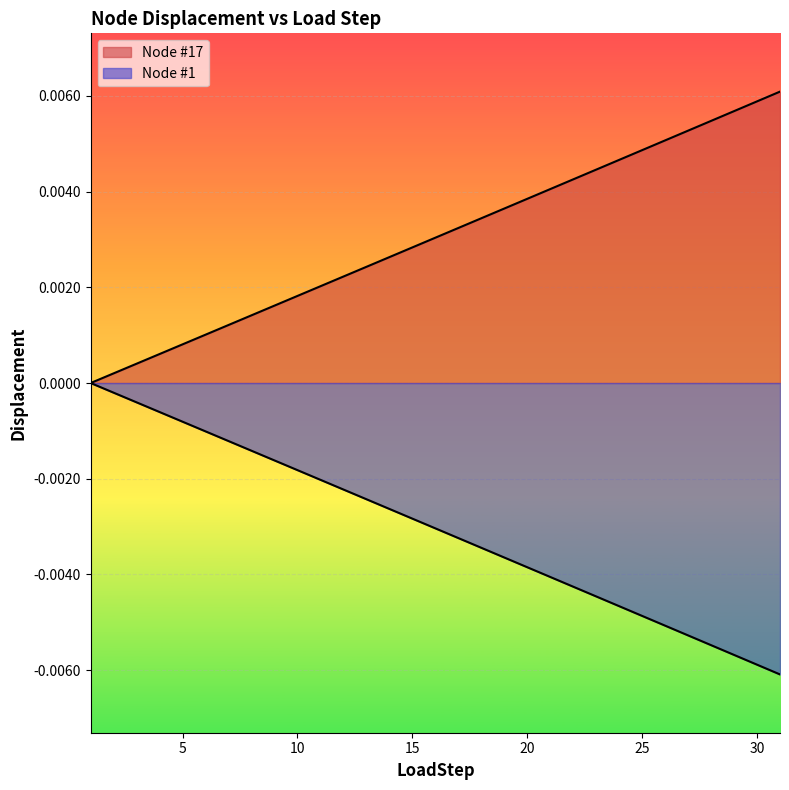

Count the number of categories in the chart.

31